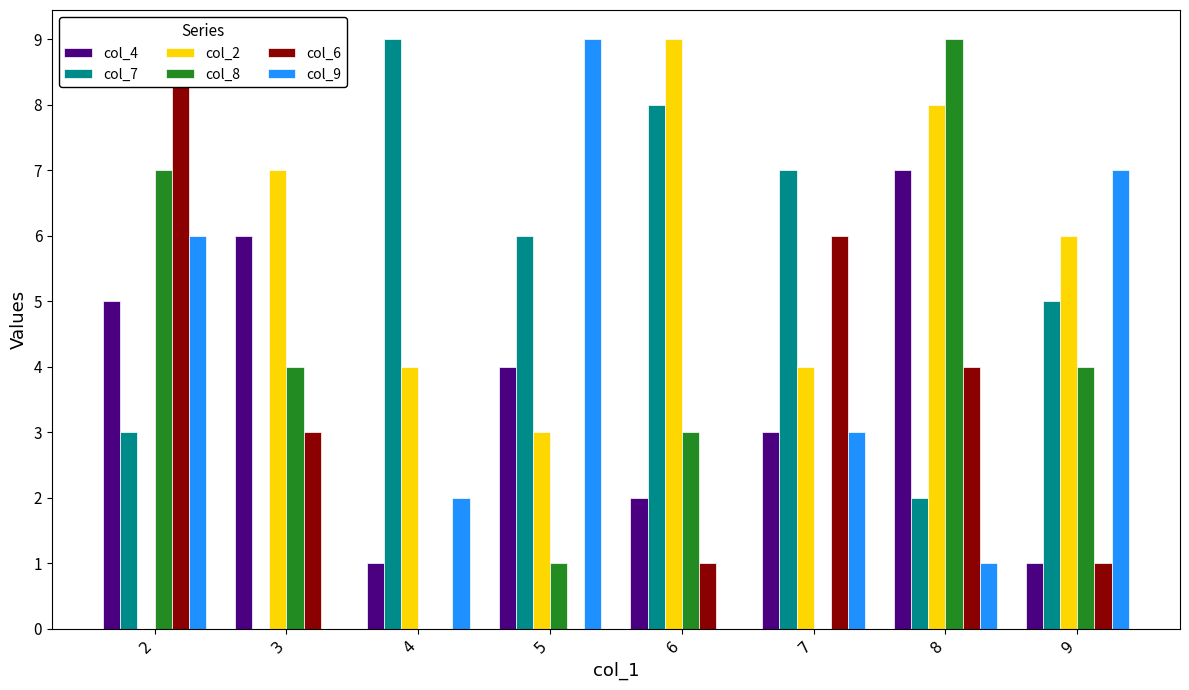

The col_8 series shows -3 at 4. True or false?

False